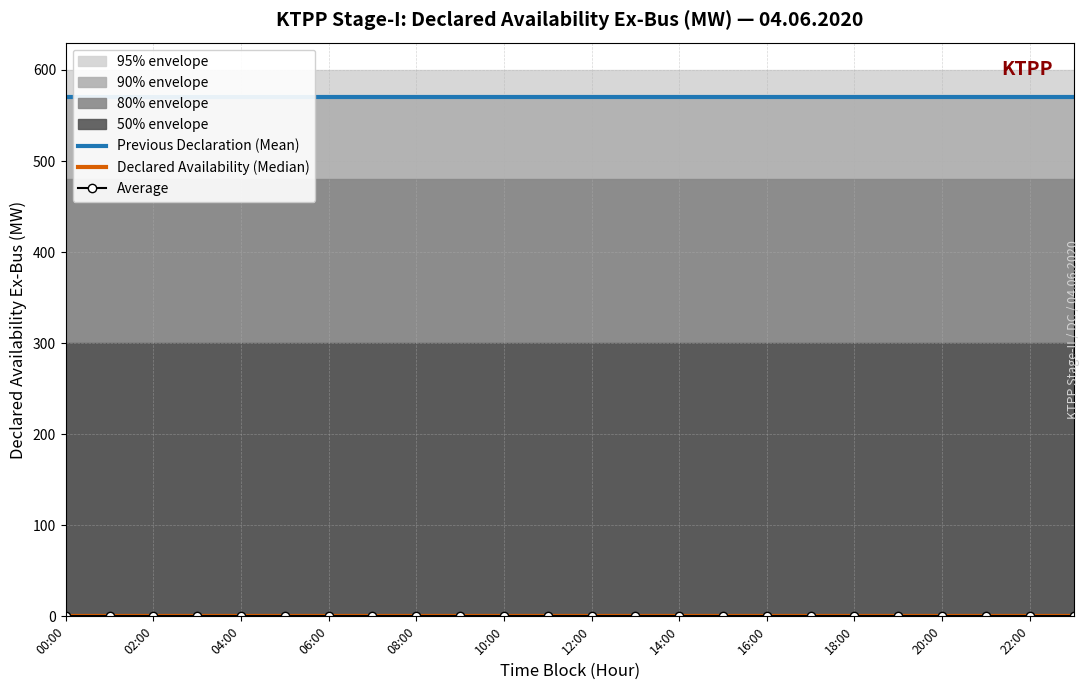

What is the label of the 18th point from the left?

17